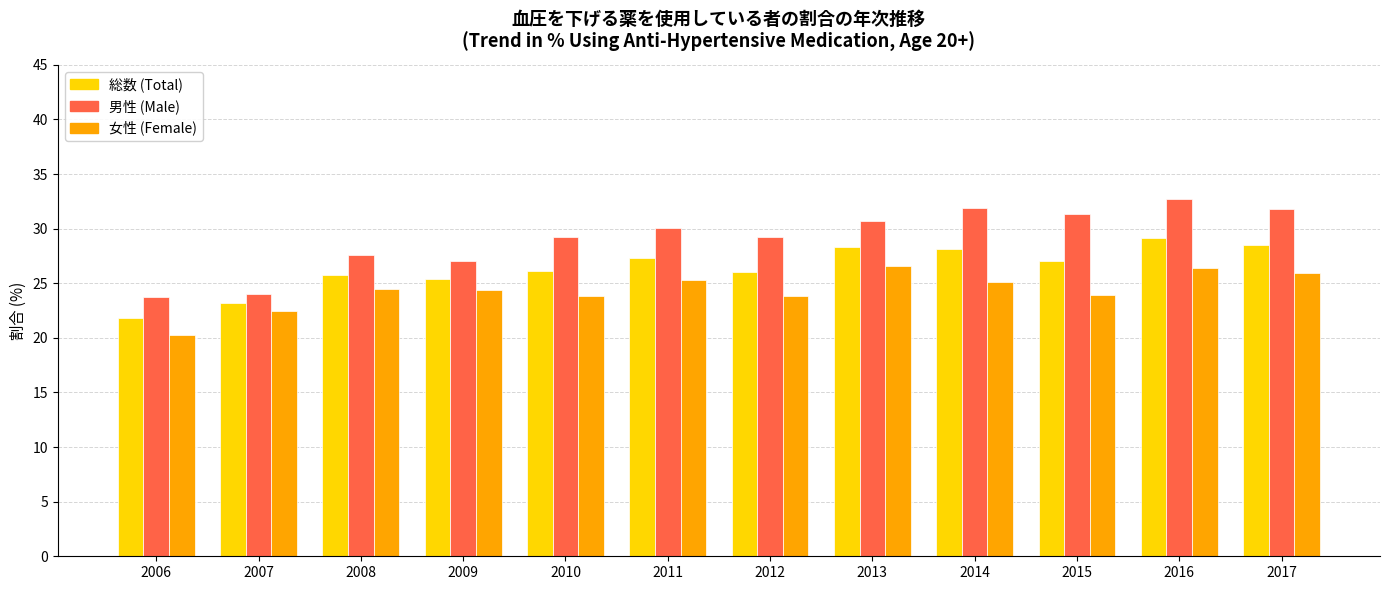

Where does the 女性 (Female) series first go above 24?

2008